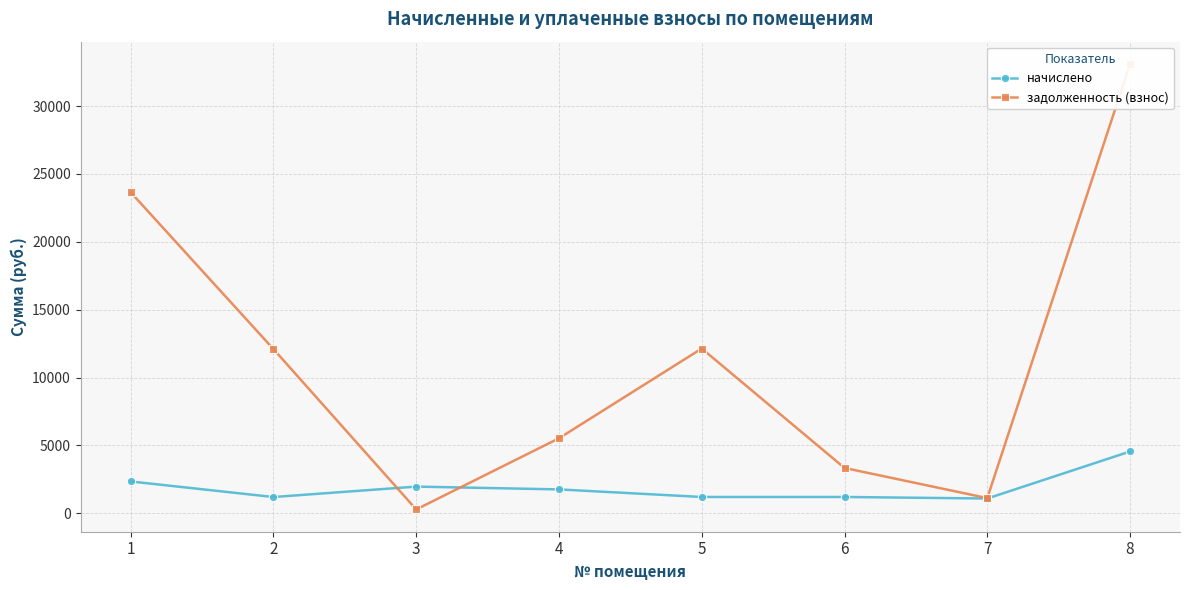

What is the value of the начислено point at the 8th from the left?

4555.2